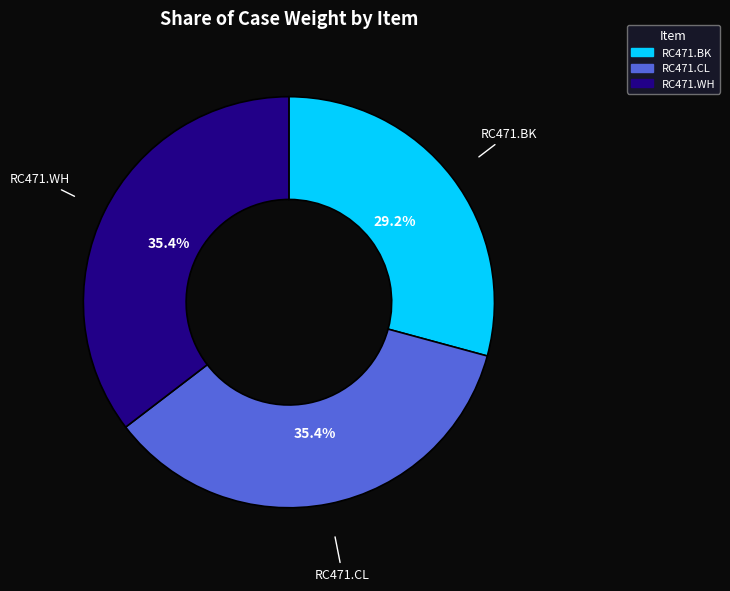

To the nearest percent, what is the average slice percentage?

33%